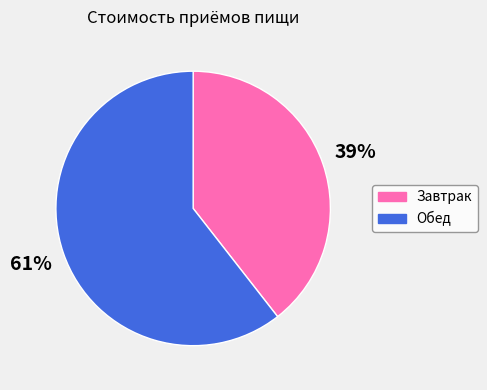

To the nearest percent, what portion does Обед represent?

61%